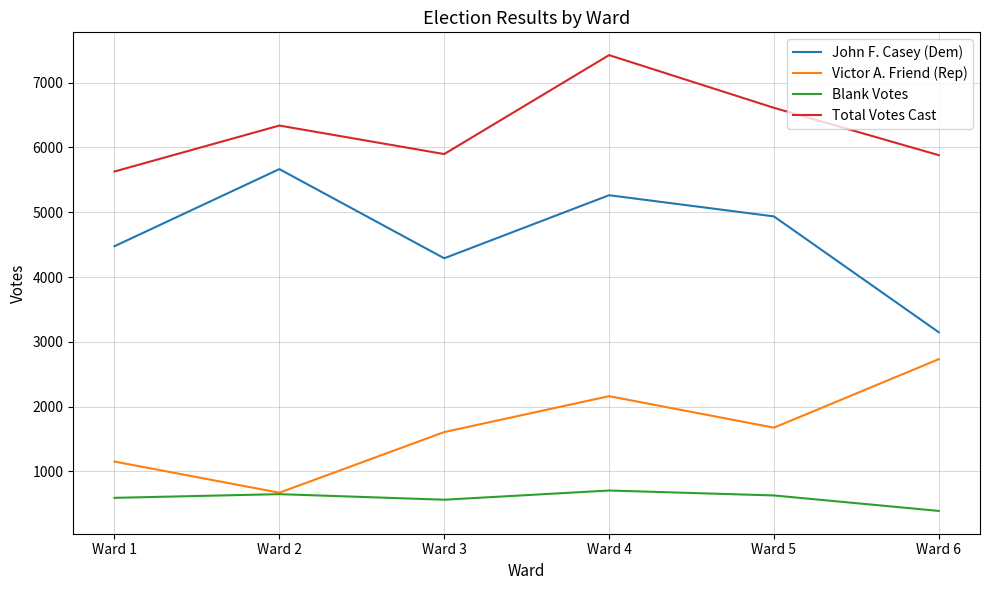

Which series has the largest total across all categories?

Total Votes Cast